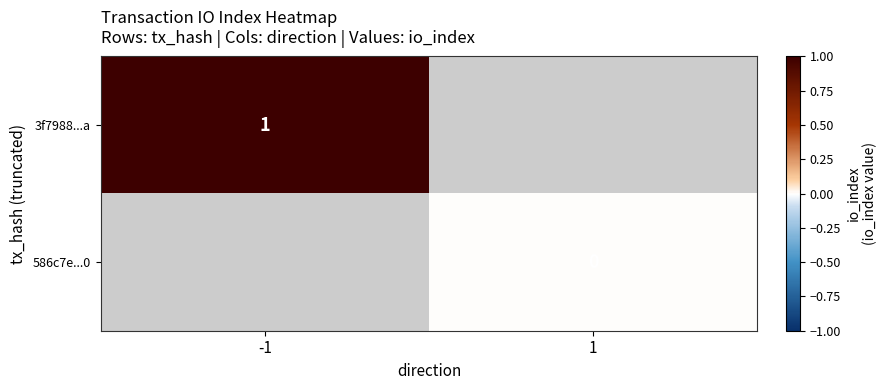

Which series has the widest spread of values?

3f7988...a